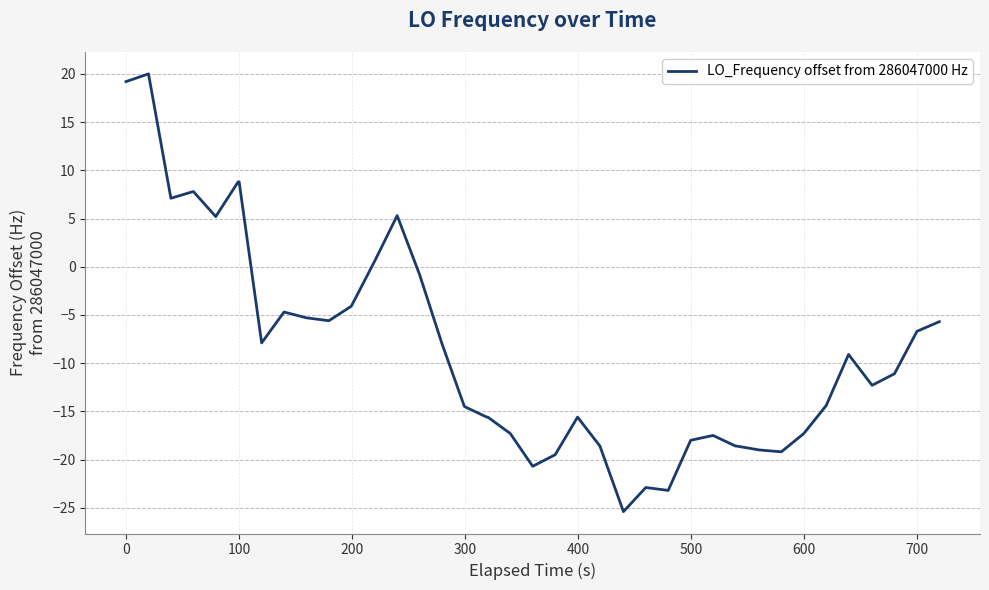

What is the difference between the maximum and minimum values?

45.4